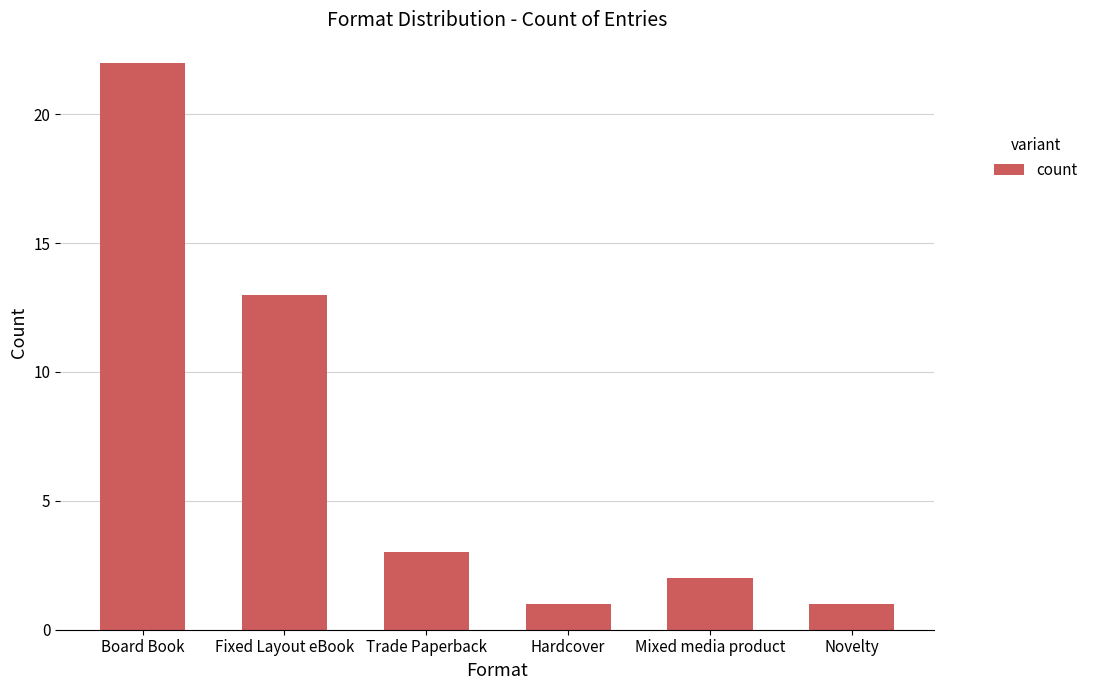

Between Board Book and Novelty, which is larger?

Board Book